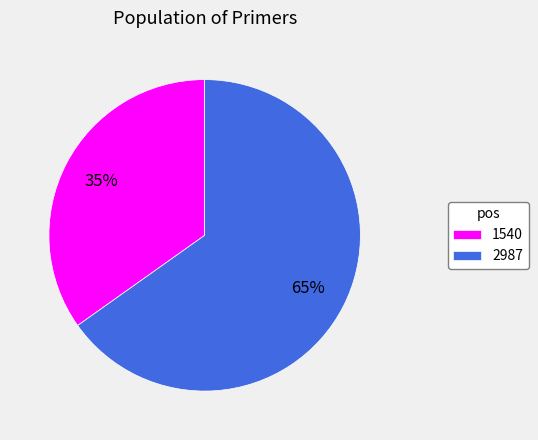

True or false: 2987 accounts for 60% of the total.

False